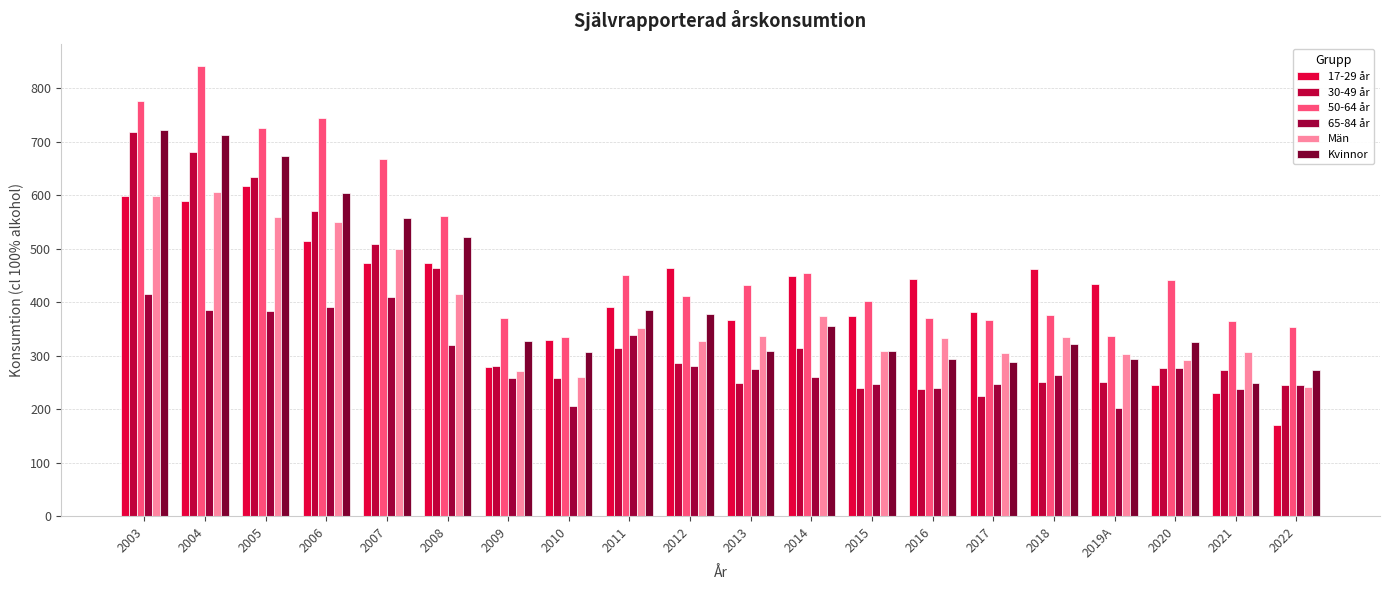

What is the average value of the 65-84 år series?

294.2